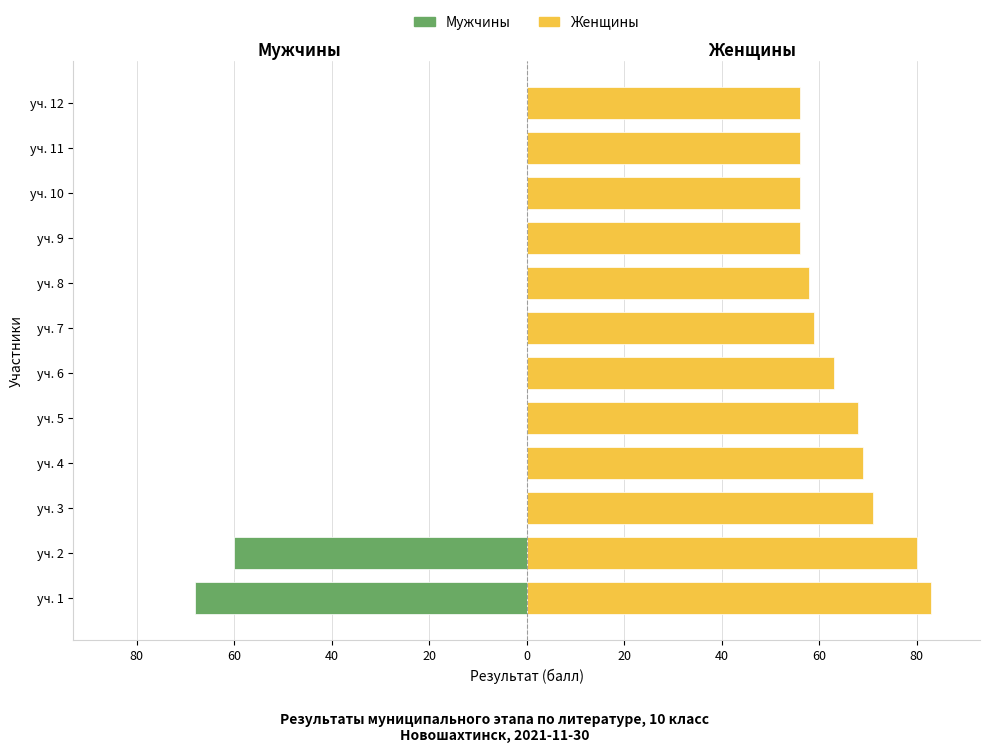

What are all the series names shown in the legend?

Мужчины, Женщины